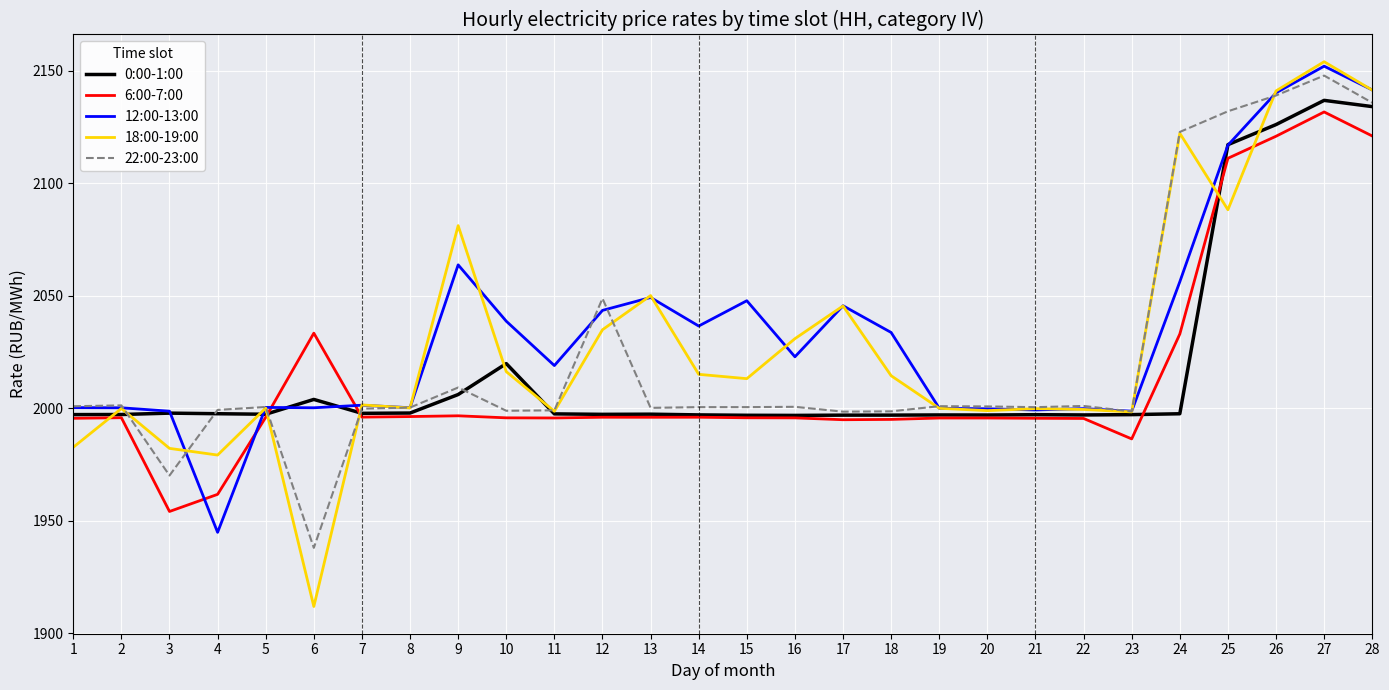

True or false: 12:00-13:00 and 22:00-23:00 cross at least once.

True